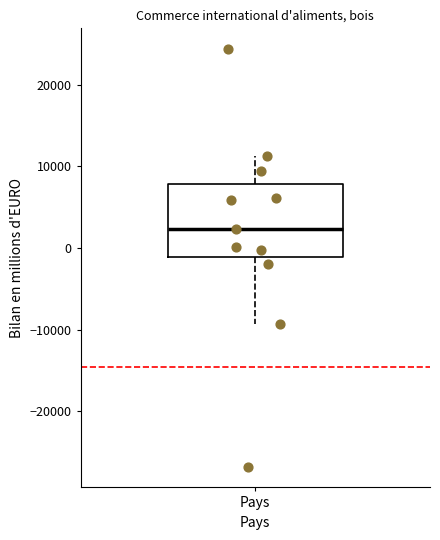

Transcribe this box plot: give where the median line is, the range the box spans, and where the two whiskers end, as read against the y-axis. The values are not printed on the chart, so give them approximately, as read against the axis.

median 2000, box -1000 to 8000, whiskers -9000 to 11000